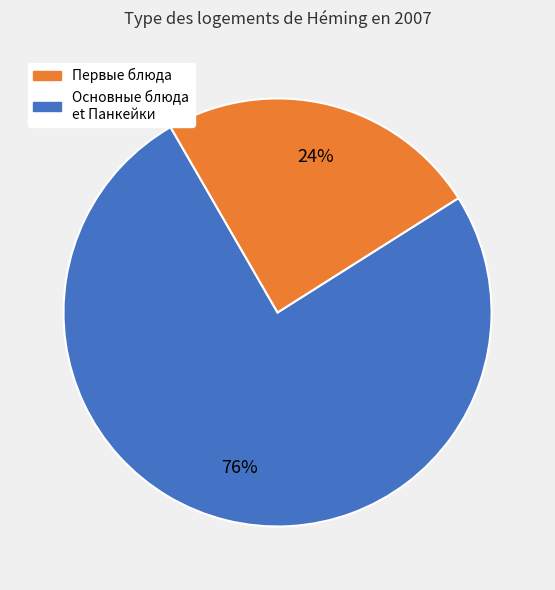

Is there a majority slice in this chart?

Yes